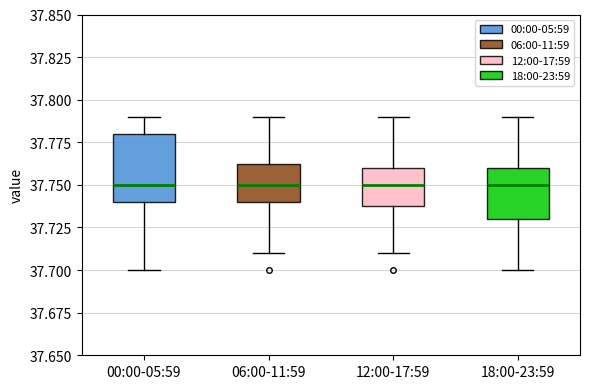

Which box is the tallest, from its lower edge to its upper edge?

00:00-05:59